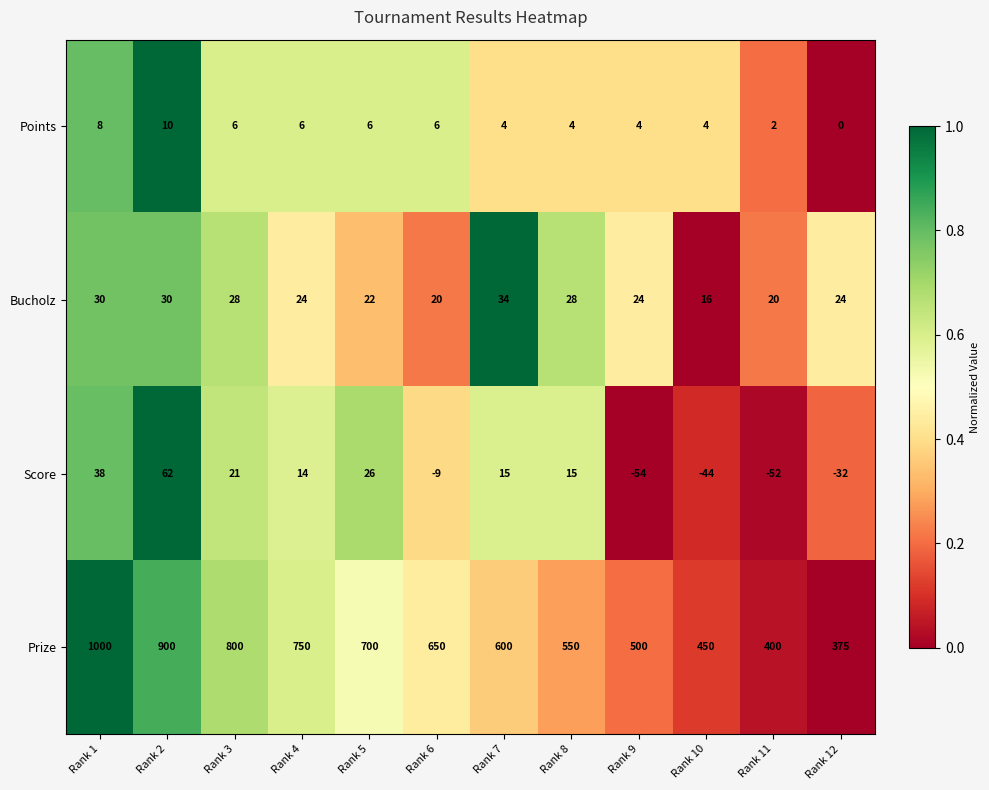

List the series in order of their peak value, lowest first.

Points, Bucholz, Score, Prize